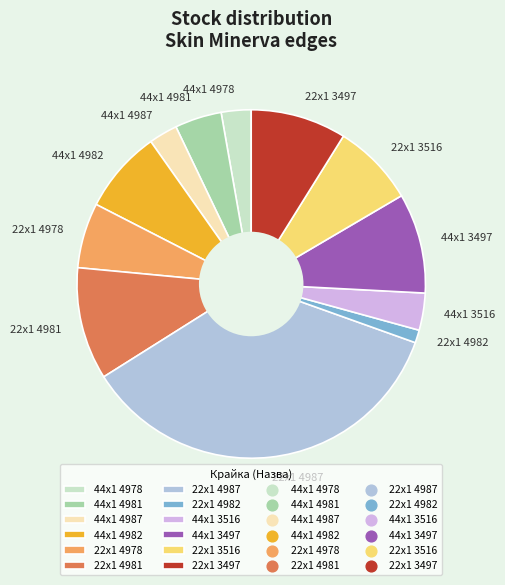

Does any single category account for the majority?

No